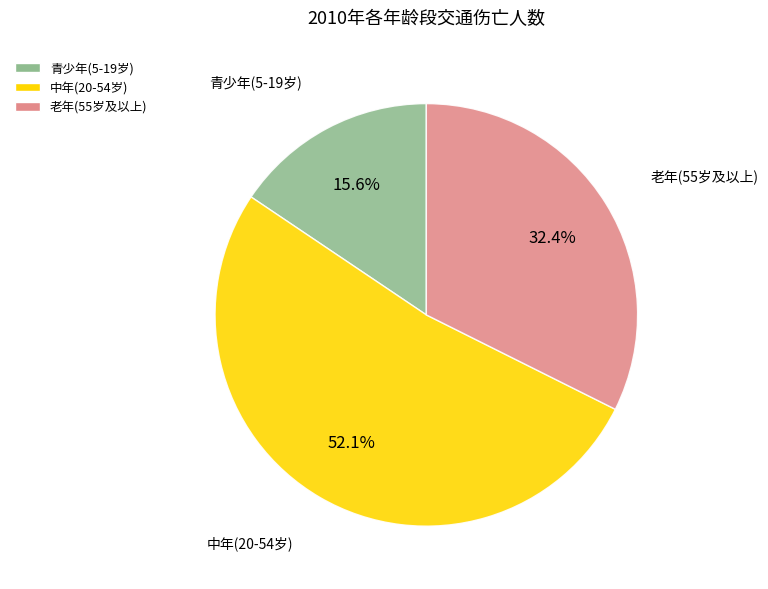

How many slices are in this pie chart?

3